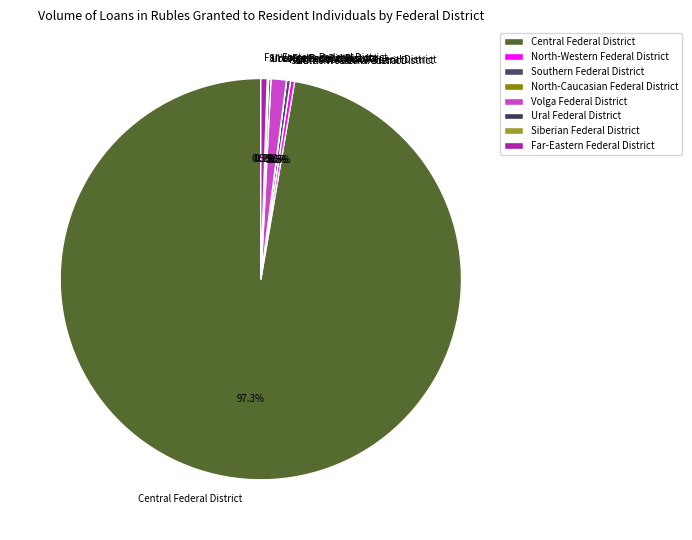

Which category accounts for the majority?

Central Federal District